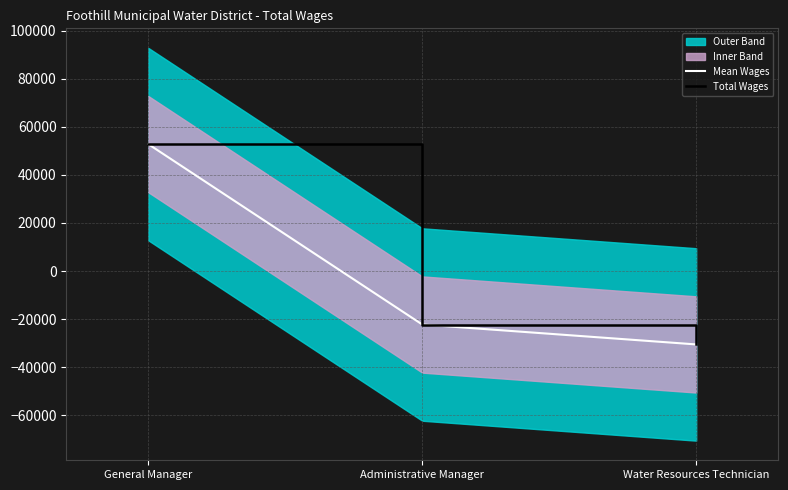

At which label does the data first exceed -22233?

General Manager